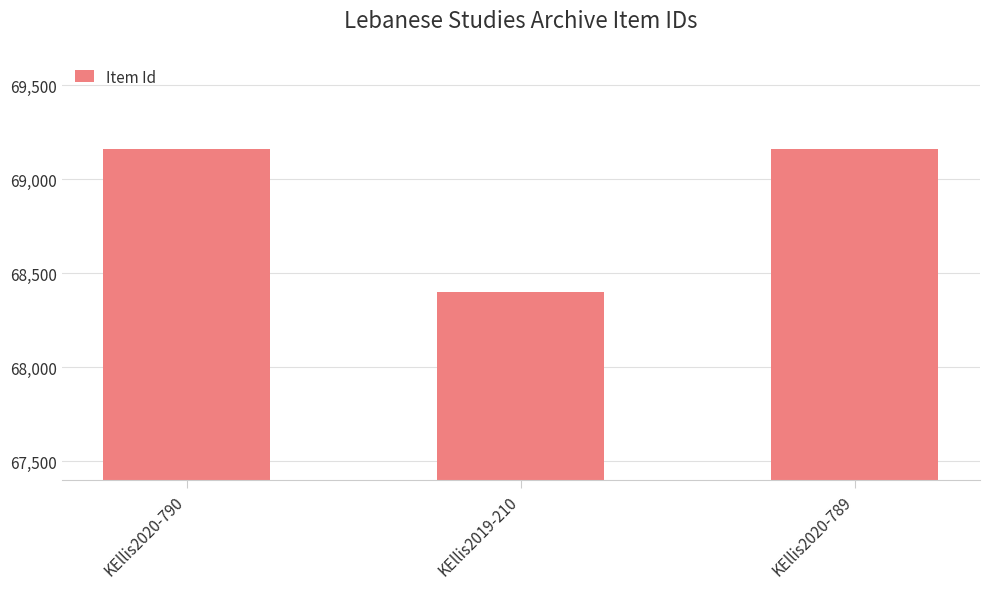

What is the value of the 1st bar from the left?

69160